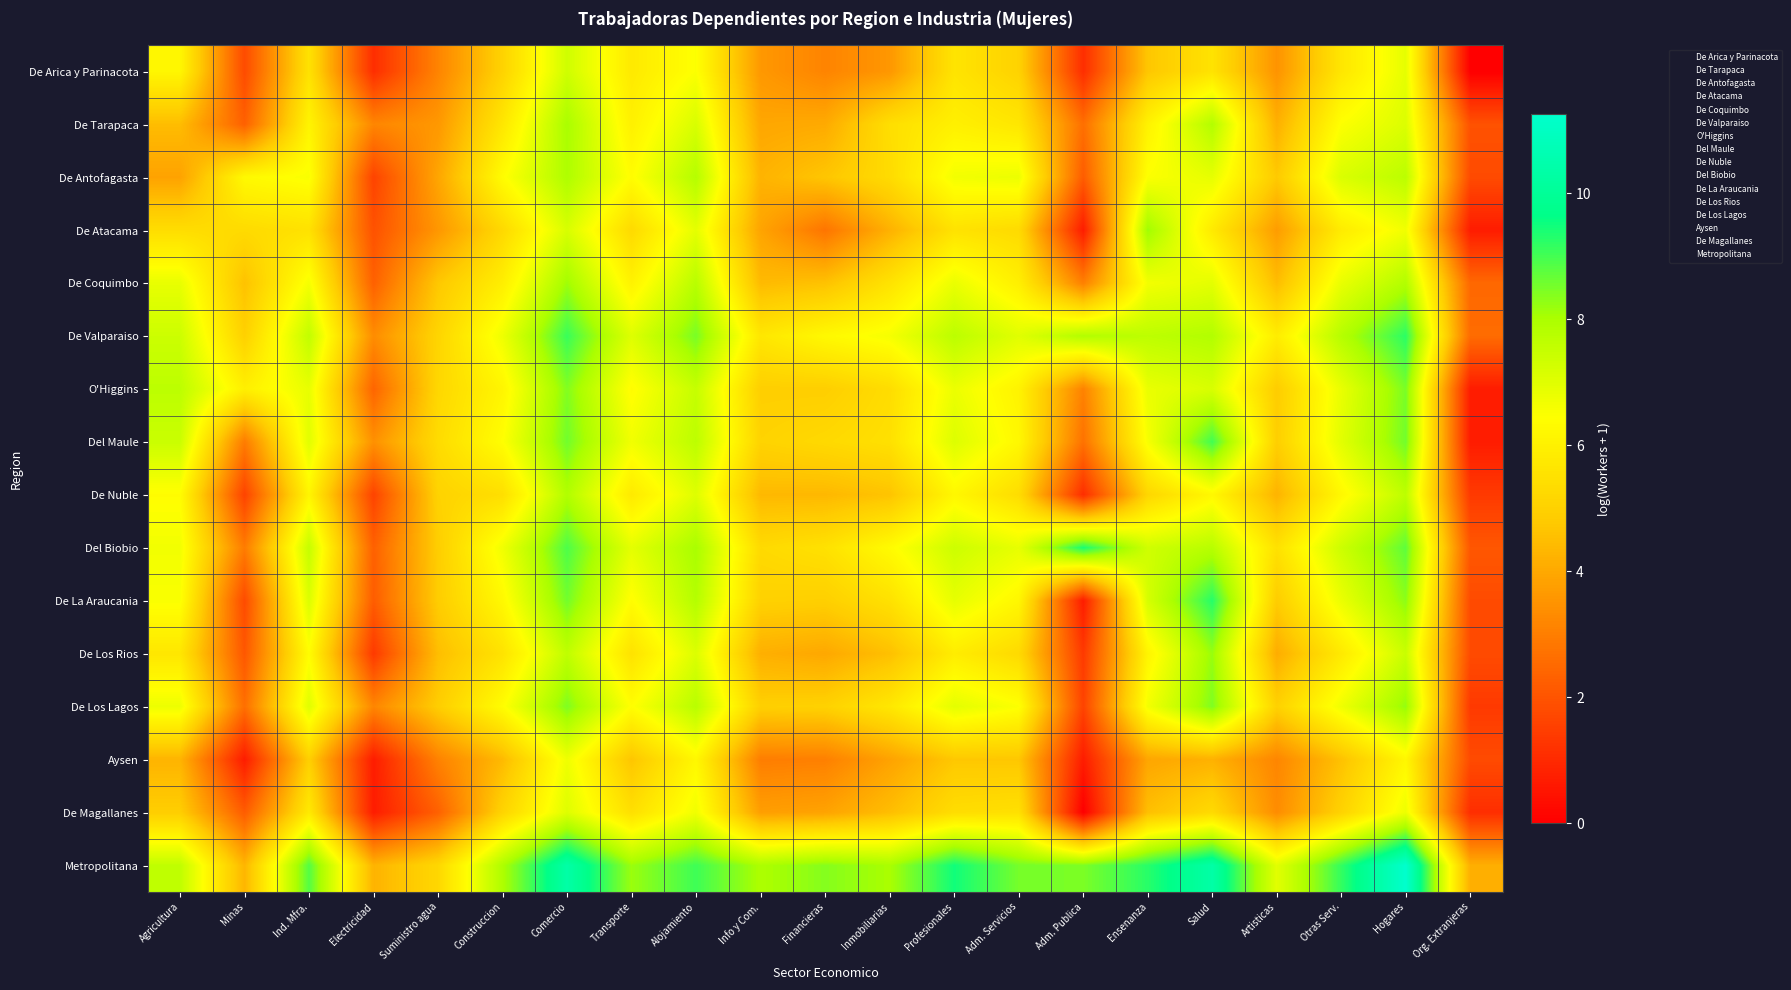

Reading left to right, extract all data points from this chart.

De Arica y Parinacota: Agricultura=6.2	Minas=1.8	Ind. Mfra.=5.5	Electricidad=1.1	Suministro agua=3.1	Construccion=5.1	Comercio=7.3	Transporte=5.8	Alojamiento=6.5	Info y Com.=3.6	Financieras=3.1	Inmobiliarias=3.6	Profesionales=5.6	Adm. Servicios=5.0	Adm. Publica=1.1	Ensenanza=4.7	Salud=5.6	Artisticas=3.5	Otras Serv.=5.7	Hogares=6.9	Org. Extranjeras=0.0
De Tarapaca: Agricultura=4.5	Minas=2.3	Ind. Mfra.=6.1	Electricidad=3.2	Suministro agua=3.6	Construccion=5.7	Comercio=8.0	Transporte=6.0	Alojamiento=7.2	Info y Com.=4.0	Financieras=4.0	Inmobiliarias=5.4	Profesionales=6.0	Adm. Servicios=5.7	Adm. Publica=2.6	Ensenanza=6.0	Salud=7.9	Artisticas=4.2	Otras Serv.=6.5	Hogares=7.1	Org. Extranjeras=1.9
De Antofagasta: Agricultura=3.9	Minas=6.3	Ind. Mfra.=6.5	Electricidad=1.6	Suministro agua=3.9	Construccion=6.4	Comercio=7.9	Transporte=6.4	Alojamiento=7.8	Info y Com.=4.2	Financieras=4.7	Inmobiliarias=5.3	Profesionales=6.7	Adm. Servicios=6.8	Adm. Publica=2.2	Ensenanza=6.5	Salud=6.9	Artisticas=4.8	Otras Serv.=7.1	Hogares=7.7	Org. Extranjeras=1.8
De Atacama: Agricultura=5.4	Minas=5.3	Ind. Mfra.=5.5	Electricidad=1.9	Suministro agua=3.6	Construccion=5.2	Comercio=7.2	Transporte=5.3	Alojamiento=6.9	Info y Com.=3.9	Financieras=2.8	Inmobiliarias=4.2	Profesionales=5.5	Adm. Servicios=5.3	Adm. Publica=0.7	Ensenanza=8.1	Salud=5.8	Artisticas=3.7	Otras Serv.=5.8	Hogares=6.7	Org. Extranjeras=0.7
De Coquimbo: Agricultura=6.8	Minas=4.6	Ind. Mfra.=6.6	Electricidad=2.3	Suministro agua=4.7	Construccion=5.9	Comercio=8.1	Transporte=6.0	Alojamiento=7.7	Info y Com.=4.4	Financieras=4.6	Inmobiliarias=5.6	Profesionales=6.8	Adm. Servicios=5.9	Adm. Publica=3.0	Ensenanza=6.6	Salud=6.9	Artisticas=4.5	Otras Serv.=6.8	Hogares=7.9	Org. Extranjeras=2.5
De Valparaiso: Agricultura=7.4	Minas=5.0	Ind. Mfra.=7.6	Electricidad=3.3	Suministro agua=5.1	Construccion=6.7	Comercio=9.1	Transporte=7.0	Alojamiento=8.5	Info y Com.=5.7	Financieras=6.2	Inmobiliarias=6.6	Profesionales=7.7	Adm. Servicios=7.0	Adm. Publica=7.9	Ensenanza=7.7	Salud=7.9	Artisticas=5.9	Otras Serv.=7.8	Hogares=9.2	Org. Extranjeras=2.6
O'Higgins: Agricultura=7.7	Minas=6.0	Ind. Mfra.=6.9	Electricidad=2.4	Suministro agua=5.2	Construccion=6.1	Comercio=8.4	Transporte=6.3	Alojamiento=7.5	Info y Com.=4.9	Financieras=4.9	Inmobiliarias=5.4	Profesionales=6.8	Adm. Servicios=6.1	Adm. Publica=3.1	Ensenanza=6.8	Salud=7.2	Artisticas=4.9	Otras Serv.=6.8	Hogares=8.5	Org. Extranjeras=0.7
Del Maule: Agricultura=7.4	Minas=2.9	Ind. Mfra.=7.0	Electricidad=3.4	Suministro agua=5.3	Construccion=6.4	Comercio=8.6	Transporte=6.7	Alojamiento=7.7	Info y Com.=5.1	Financieras=5.3	Inmobiliarias=5.5	Profesionales=7.1	Adm. Servicios=6.2	Adm. Publica=2.7	Ensenanza=6.6	Salud=9.0	Artisticas=4.9	Otras Serv.=7.0	Hogares=8.6	Org. Extranjeras=0.7
De Nuble: Agricultura=6.4	Minas=1.6	Ind. Mfra.=6.1	Electricidad=1.6	Suministro agua=5.0	Construccion=5.4	Comercio=7.9	Transporte=5.8	Alojamiento=7.0	Info y Com.=4.4	Financieras=4.4	Inmobiliarias=4.6	Profesionales=6.2	Adm. Servicios=5.4	Adm. Publica=1.1	Ensenanza=5.2	Salud=6.2	Artisticas=4.3	Otras Serv.=6.2	Hogares=7.7	Org. Extranjeras=1.4
Del Biobio: Agricultura=6.7	Minas=2.9	Ind. Mfra.=7.5	Electricidad=2.3	Suministro agua=4.9	Construccion=6.7	Comercio=8.9	Transporte=6.9	Alojamiento=8.0	Info y Com.=5.3	Financieras=5.5	Inmobiliarias=6.3	Profesionales=7.4	Adm. Servicios=6.9	Adm. Publica=9.4	Ensenanza=7.3	Salud=7.8	Artisticas=5.5	Otras Serv.=7.4	Hogares=8.7	Org. Extranjeras=2.1
De La Araucania: Agricultura=6.5	Minas=1.8	Ind. Mfra.=7.1	Electricidad=2.2	Suministro agua=4.9	Construccion=6.2	Comercio=8.6	Transporte=6.4	Alojamiento=7.8	Info y Com.=5.0	Financieras=4.9	Inmobiliarias=5.5	Profesionales=6.9	Adm. Servicios=6.2	Adm. Publica=0.7	Ensenanza=7.2	Salud=9.3	Artisticas=4.9	Otras Serv.=6.8	Hogares=8.3	Org. Extranjeras=1.8
De Los Rios: Agricultura=5.7	Minas=2.1	Ind. Mfra.=6.4	Electricidad=1.4	Suministro agua=4.5	Construccion=5.6	Comercio=7.6	Transporte=5.5	Alojamiento=7.1	Info y Com.=4.2	Financieras=4.0	Inmobiliarias=4.6	Profesionales=5.9	Adm. Servicios=5.3	Adm. Publica=1.4	Ensenanza=6.1	Salud=8.2	Artisticas=4.1	Otras Serv.=5.8	Hogares=7.4	Org. Extranjeras=1.8
De Los Lagos: Agricultura=6.8	Minas=2.6	Ind. Mfra.=7.0	Electricidad=3.2	Suministro agua=4.9	Construccion=6.4	Comercio=8.4	Transporte=6.4	Alojamiento=7.8	Info y Com.=5.0	Financieras=5.0	Inmobiliarias=5.7	Profesionales=6.9	Adm. Servicios=6.5	Adm. Publica=1.6	Ensenanza=6.6	Salud=8.4	Artisticas=5.0	Otras Serv.=6.7	Hogares=8.2	Org. Extranjeras=1.4
Aysen: Agricultura=4.3	Minas=0.7	Ind. Mfra.=4.9	Electricidad=0.7	Suministro agua=3.1	Construccion=4.4	Comercio=6.7	Transporte=4.7	Alojamiento=6.2	Info y Com.=3.0	Financieras=3.0	Inmobiliarias=3.9	Profesionales=4.7	Adm. Servicios=4.7	Adm. Publica=0.7	Ensenanza=3.9	Salud=4.2	Artisticas=3.2	Otras Serv.=4.6	Hogares=6.2	Org. Extranjeras=1.8
De Magallanes: Agricultura=4.9	Minas=2.2	Ind. Mfra.=5.8	Electricidad=0.7	Suministro agua=2.3	Construccion=5.1	Comercio=7.0	Transporte=5.4	Alojamiento=6.7	Info y Com.=3.8	Financieras=3.9	Inmobiliarias=4.5	Profesionales=5.4	Adm. Servicios=5.5	Adm. Publica=0.0	Ensenanza=4.5	Salud=5.3	Artisticas=3.3	Otras Serv.=5.0	Hogares=6.8	Org. Extranjeras=1.1
Metropolitana: Agricultura=7.6	Minas=4.3	Ind. Mfra.=8.9	Electricidad=4.2	Suministro agua=5.2	Construccion=7.9	Comercio=10.4	Transporte=8.2	Alojamiento=9.1	Info y Com.=8.0	Financieras=8.4	Inmobiliarias=8.0	Profesionales=9.5	Adm. Servicios=8.5	Adm. Publica=8.5	Ensenanza=9.3	Salud=10.4	Artisticas=7.0	Otras Serv.=9.2	Hogares=11.3	Org. Extranjeras=4.1